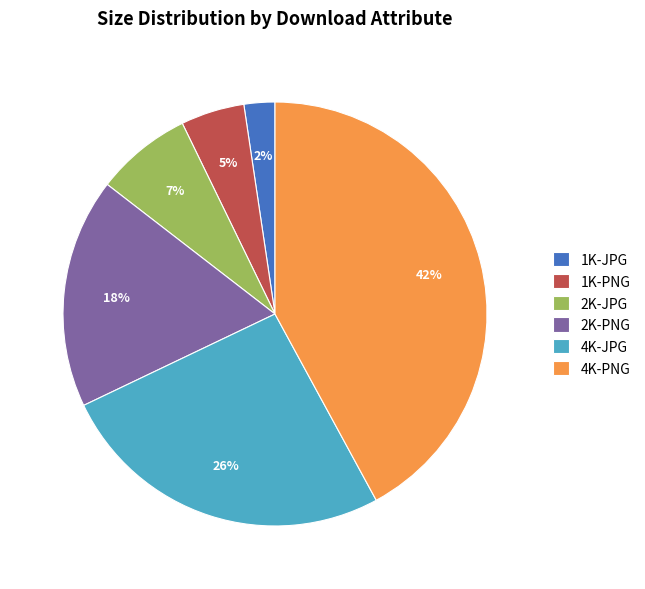

Rank the categories by value from highest to lowest.

4K-PNG, 4K-JPG, 2K-PNG, 2K-JPG, 1K-PNG, 1K-JPG